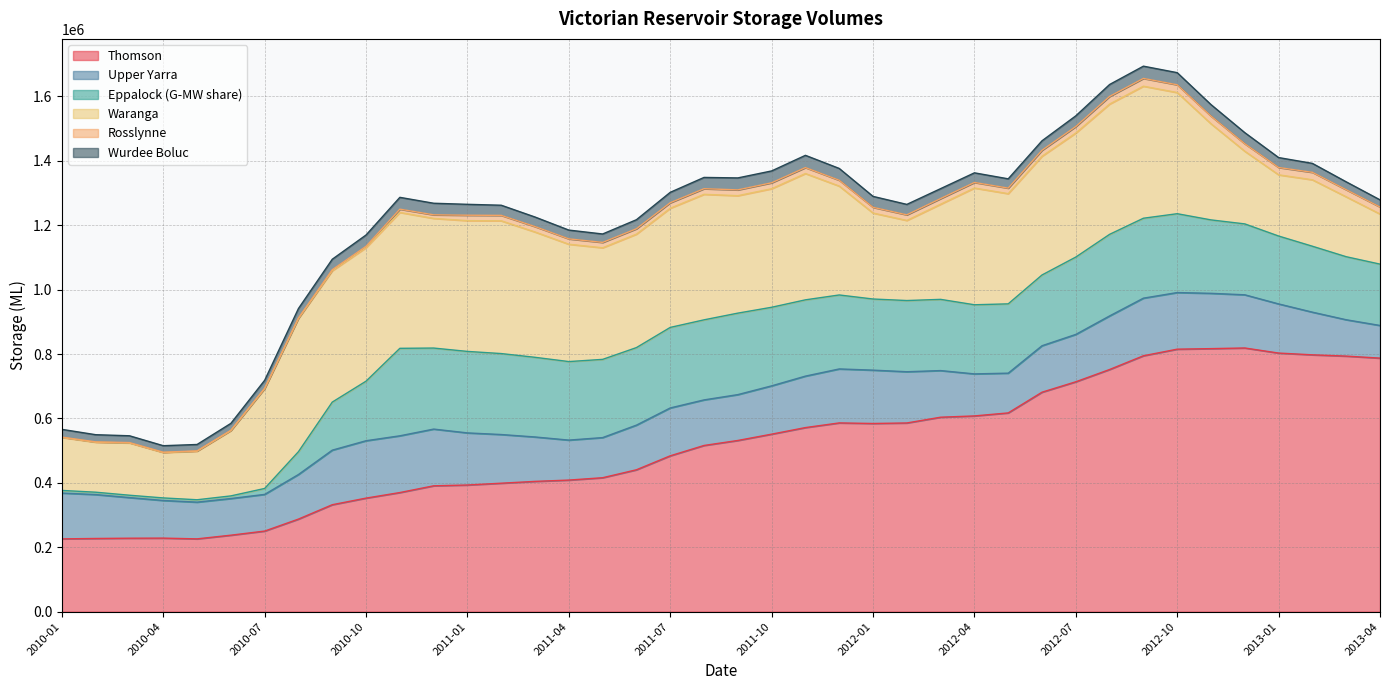

Between 2012-04 and 2010-05, which is larger?

2012-04